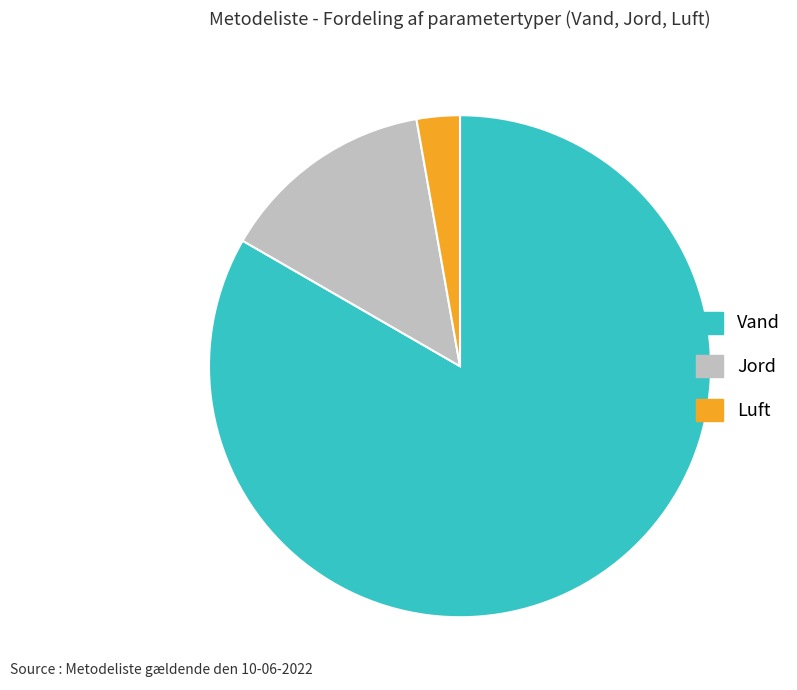

Which category has the biggest portion of the pie?

Vand